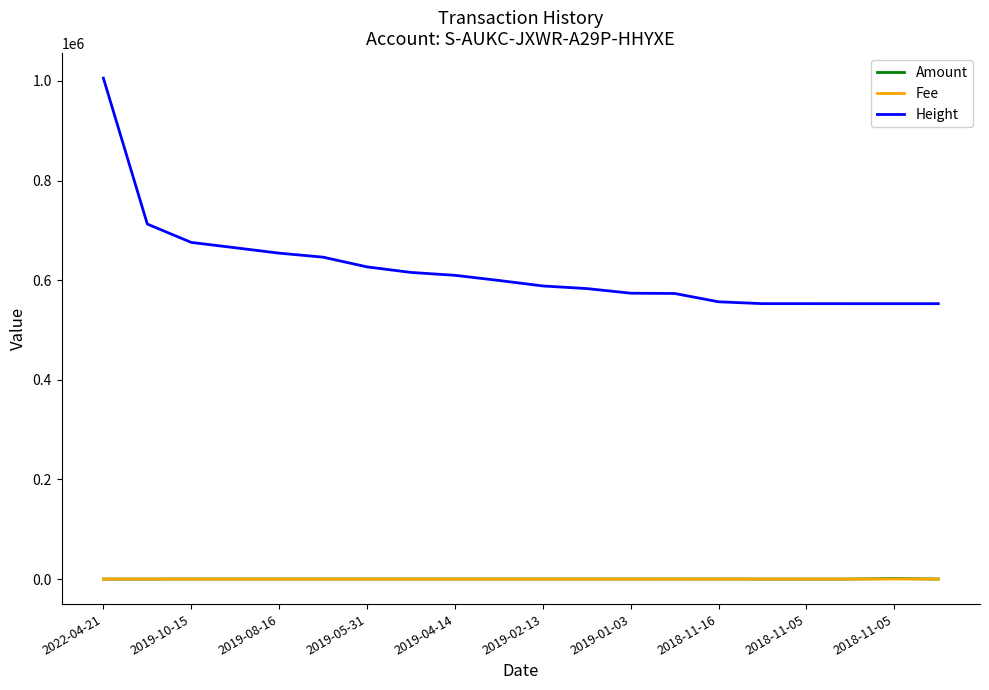

Which series has the largest range (max minus min)?

Height